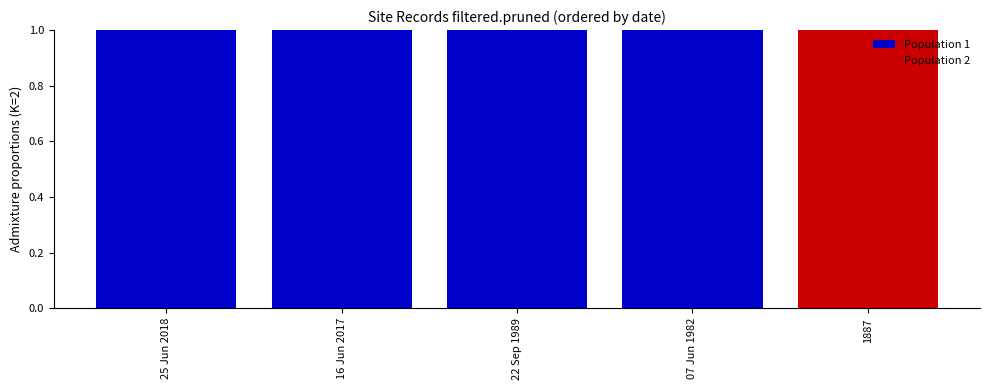

Is it true that Population 1 equals 1 at 22 Sep 1989?

True